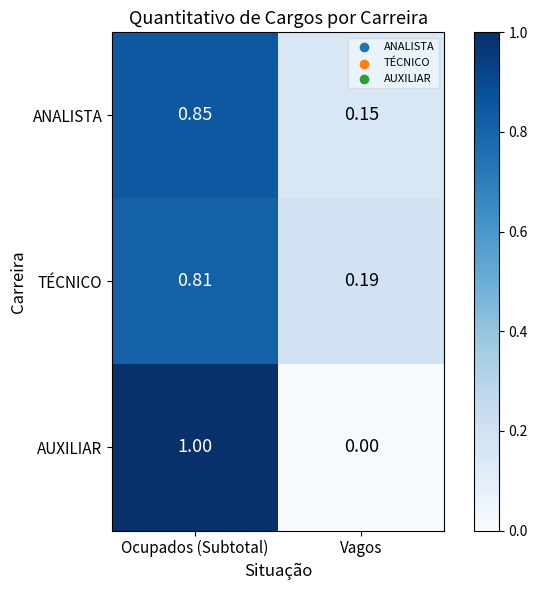

At which label is AUXILIAR closest to 0?

Vagos